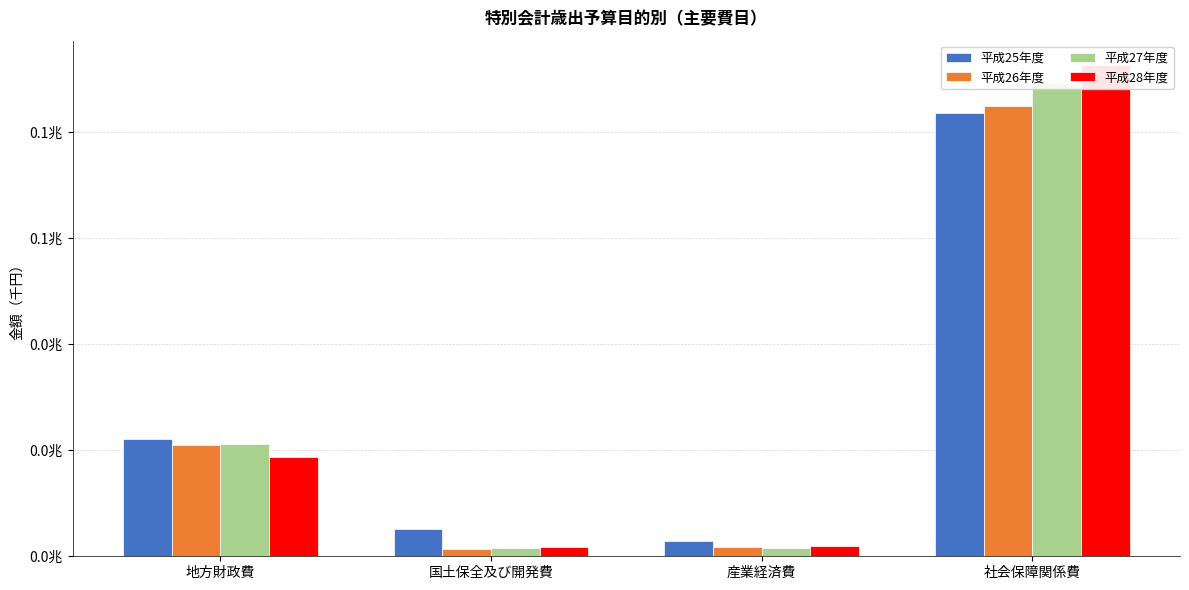

What is the minimum value for 平成25年度?

2877003047